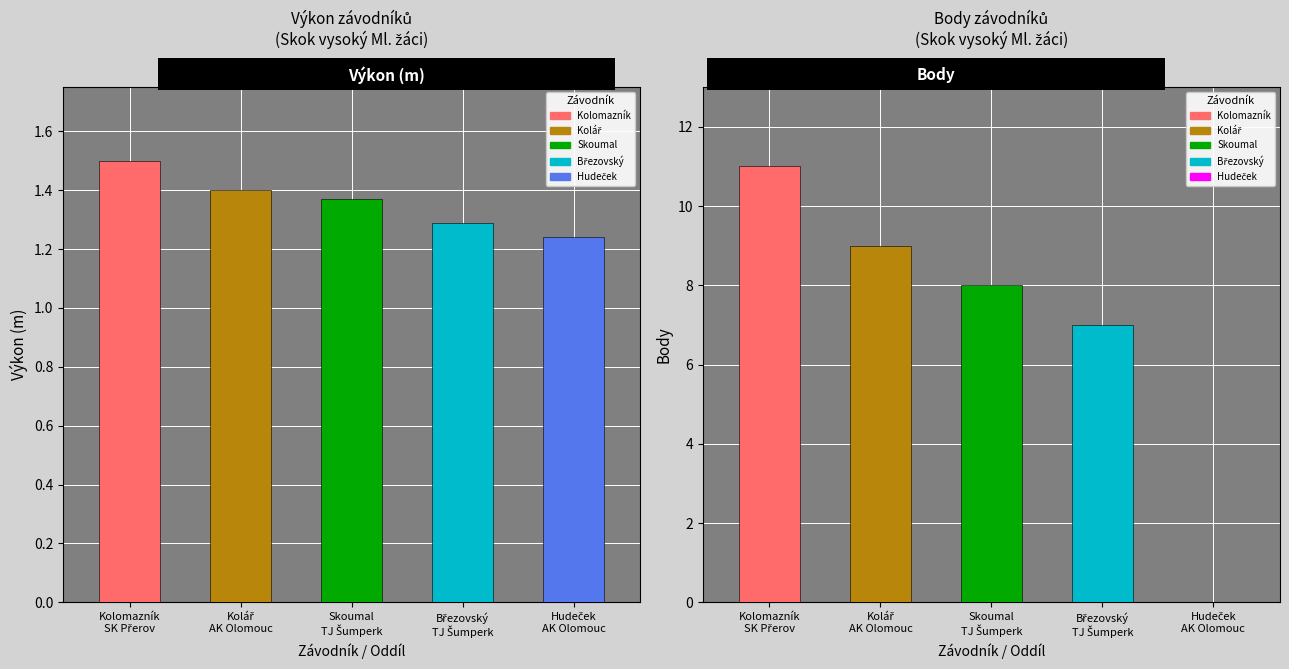

Reading left to right, what are all the values shown in this chart?

Výkon: 1.5	1.4	1.4	1.3	1.2
Body: 11.0	9.0	8.0	7.0	0.0